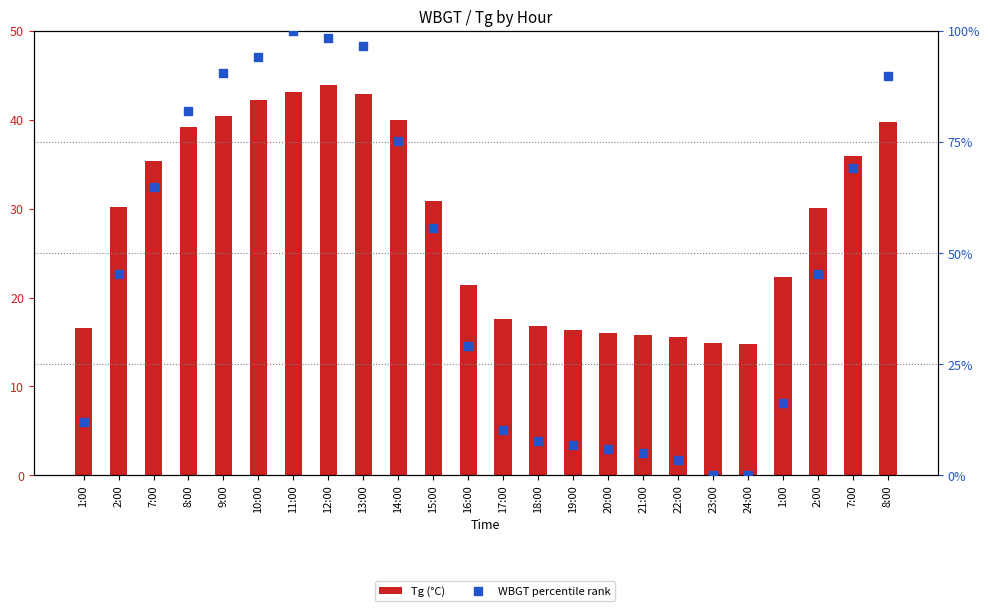

Which series contains the highest Y value?

WBGT (percentile)